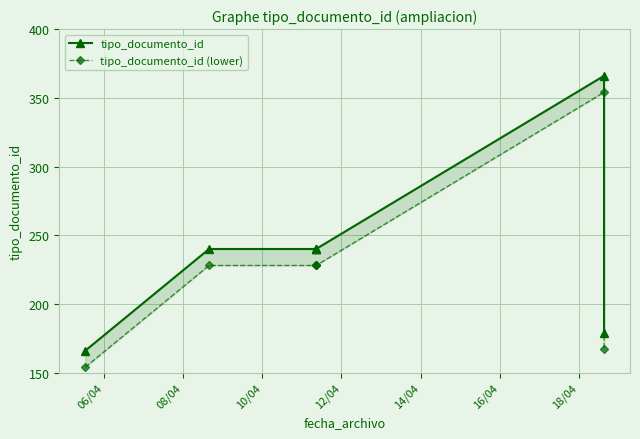

Rank the series by their average value, from highest to lowest.

tipo_documento_id, tipo_documento_id (lower)